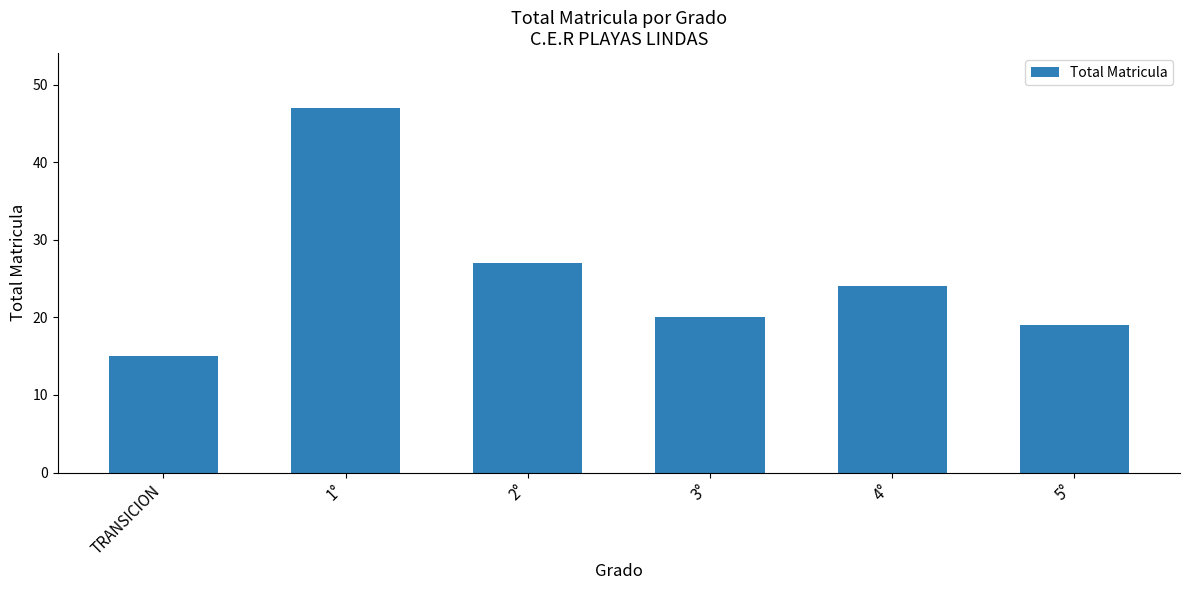

What is the maximum value shown in the chart?

47